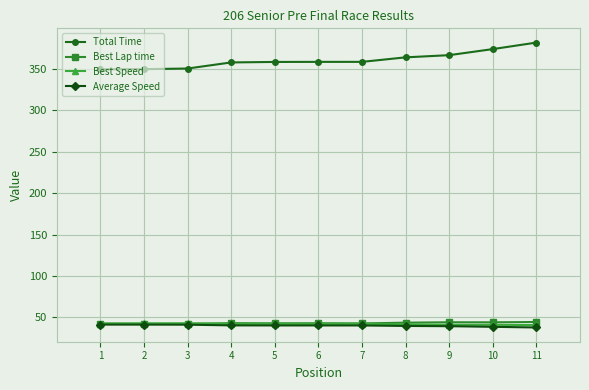

True or false: Total Time and Best Speed intersect in this chart.

False